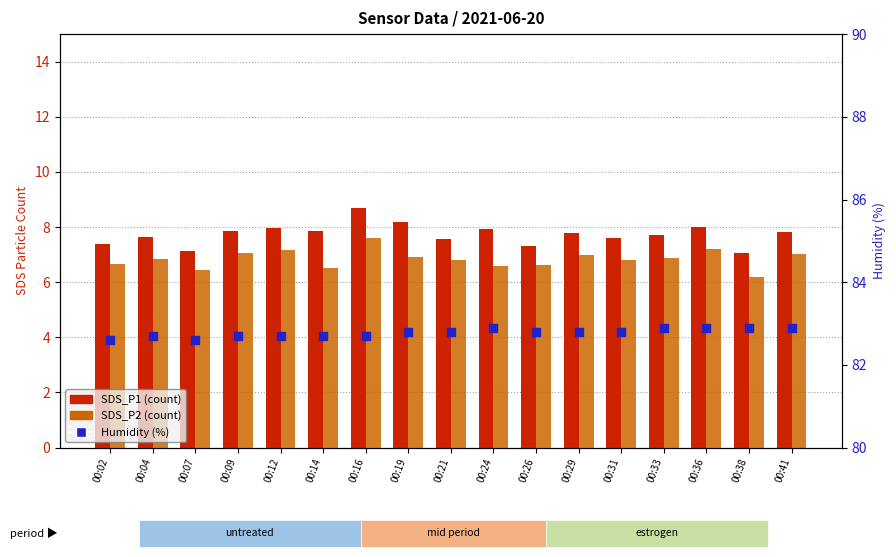

Is the value of SDS_P1 (count) at 00:19 greater than the value of SDS_P2 (count) at 00:36?

Yes